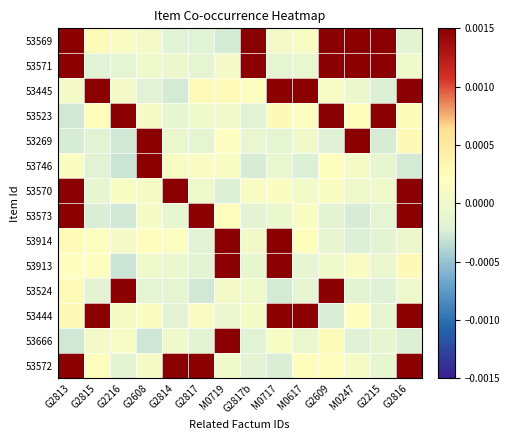

At how many categories does at least one series exceed 0?

14